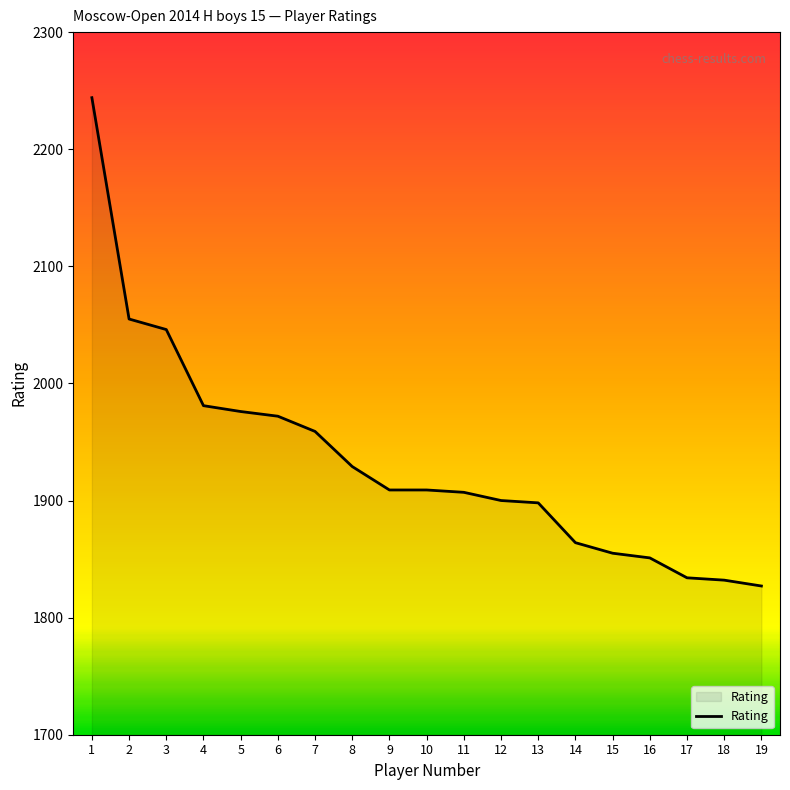

How many lines are shown in the chart?

1